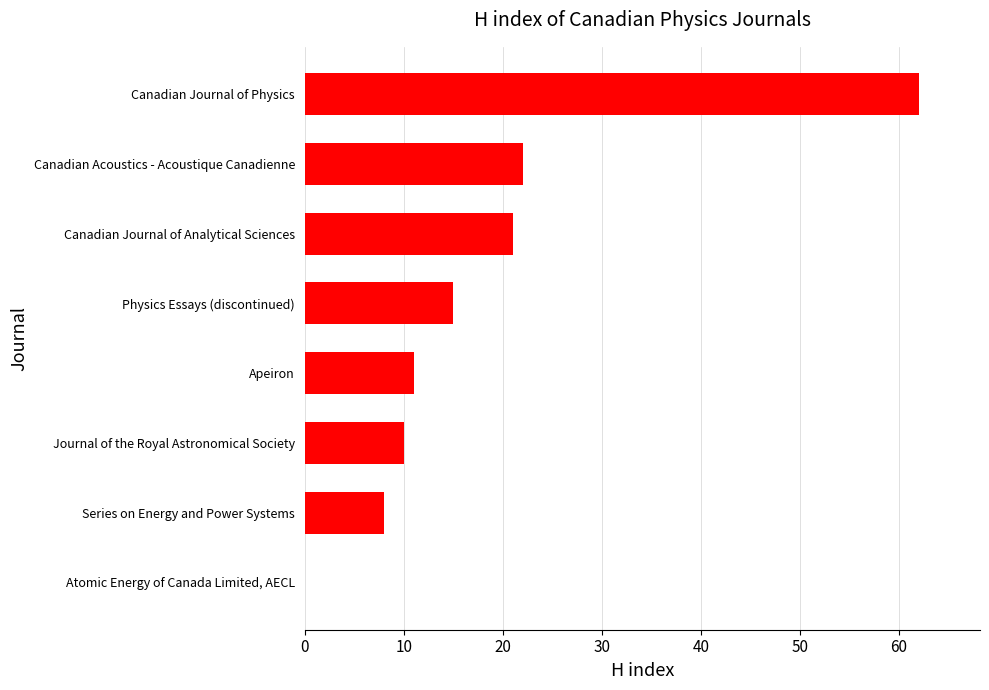

True or false: the data shows 6 at Canadian Acoustics - Acoustique Canadienne.

False